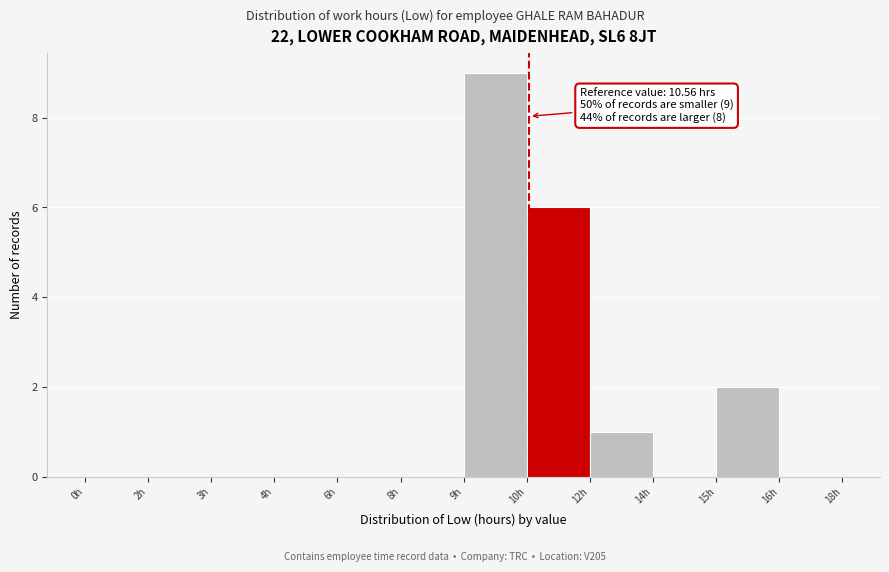

Reading left to right, list all the values displayed in this chart.

0h=0	2h=0	3h=0	4h=0	6h=0	8h=0	9h=9	10h=6	12h=1	14h=0	15h=2	16h=0